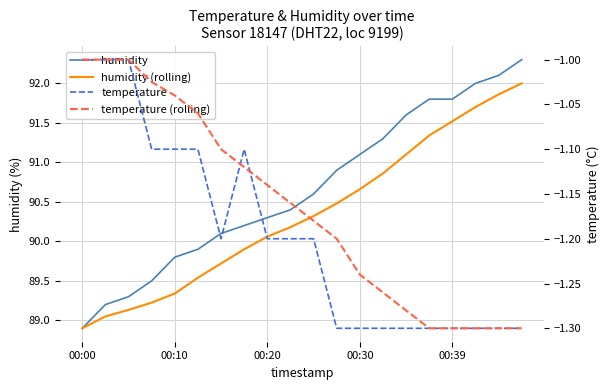

What is the sum of all humidity (rolling) values?

1806.9